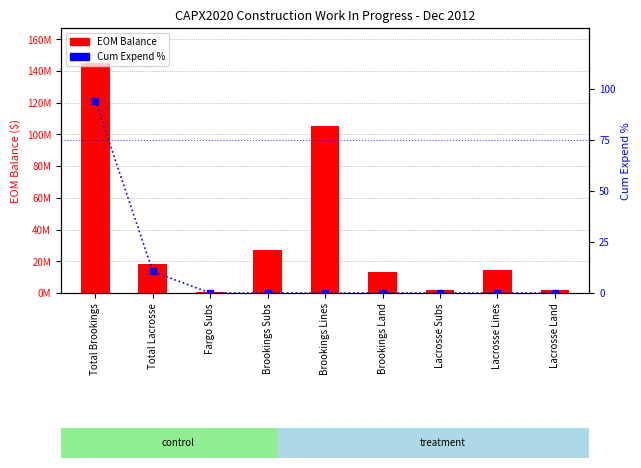

What is the total value across all series at Fargo Subs?

834528.9